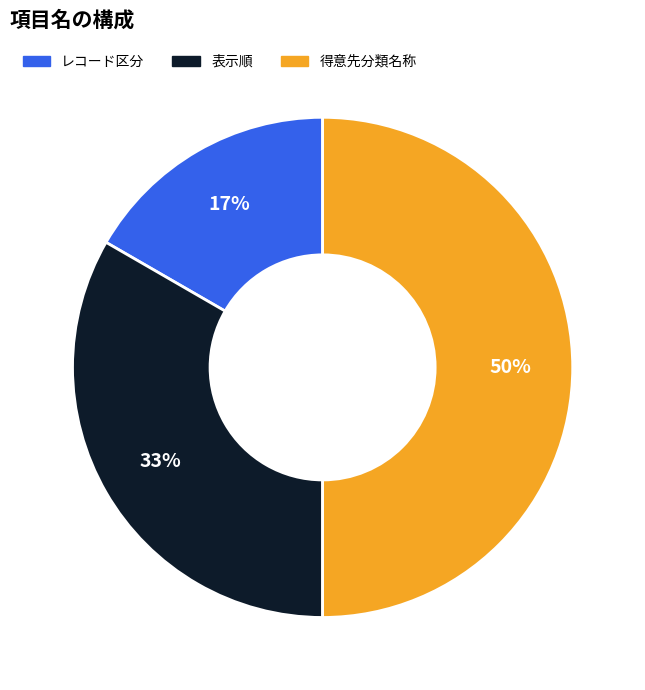

What percentage is the 表示順 slice, to the nearest percent?

33%